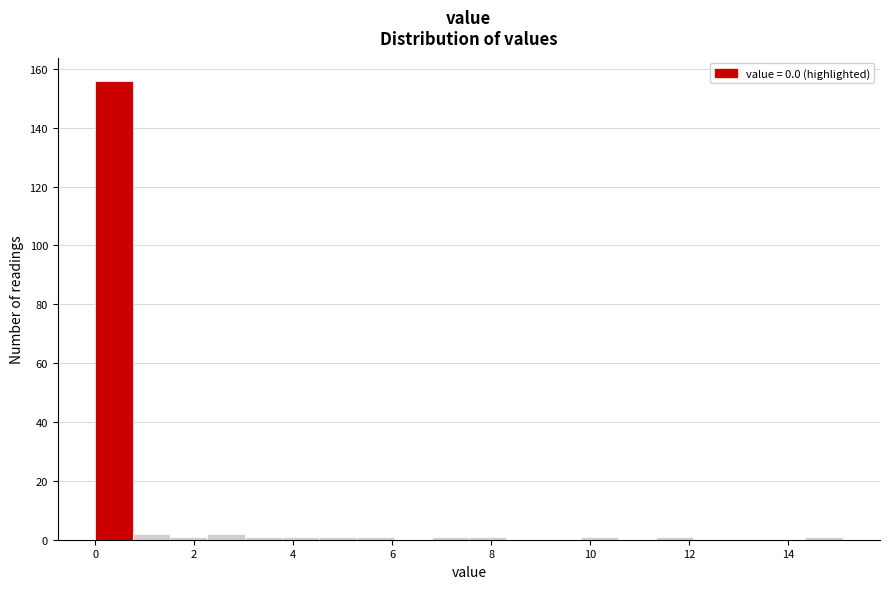

Around what value on the x-axis is the tallest bar? Give the approximate position of its centre, as read against the axis.

0.4